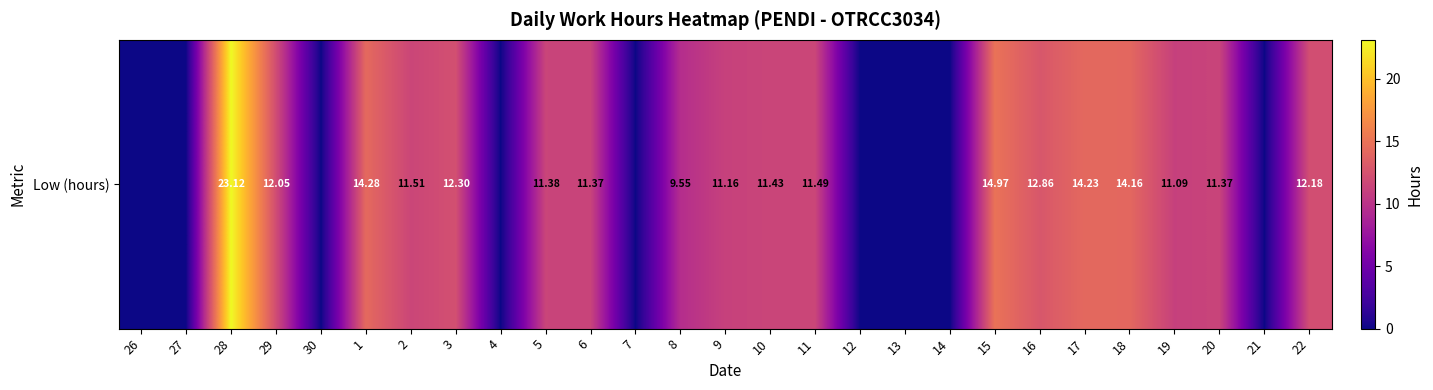

The chart shows a value of -7.6 at 21. True or false?

False